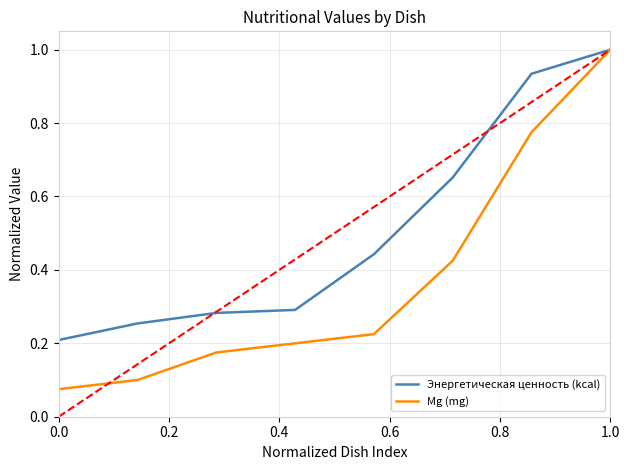

What are all the series names shown in the legend?

Энергетическая ценность (kcal), Mg (mg)